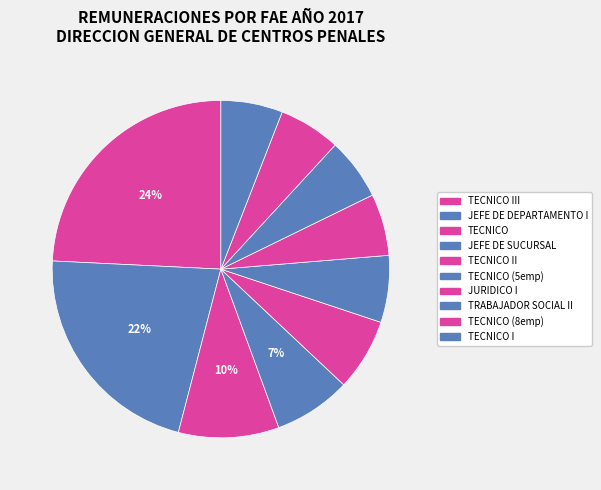

How many segments does this pie chart have?

10